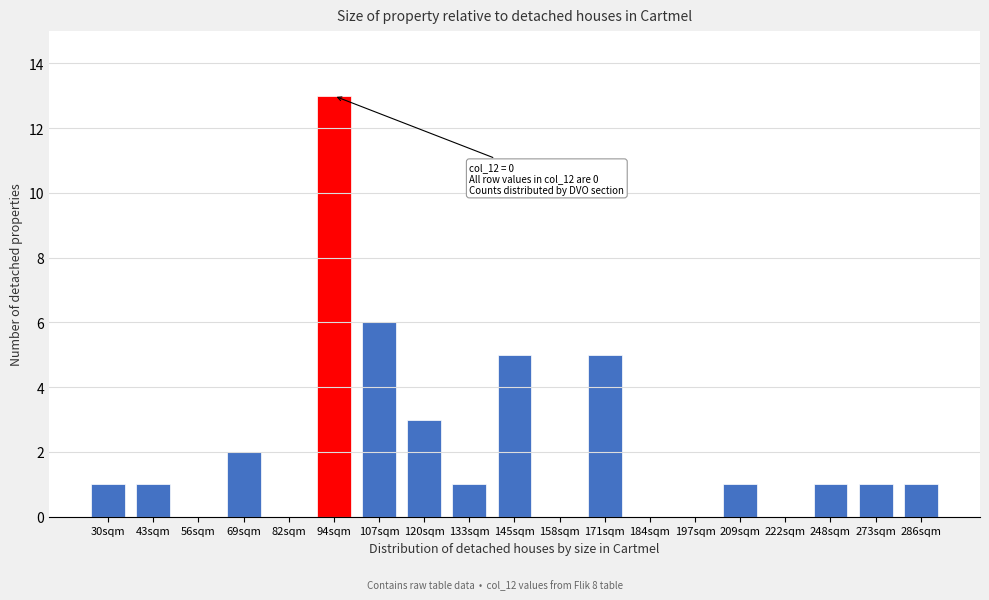

Reading left to right, transcribe all the data shown in this chart.

30sqm=1	43sqm=1	56sqm=0	69sqm=2	82sqm=0	94sqm=13	107sqm=6	120sqm=3	133sqm=1	145sqm=5	158sqm=0	171sqm=5	184sqm=0	197sqm=0	209sqm=1	222sqm=0	248sqm=1	273sqm=1	286sqm=1